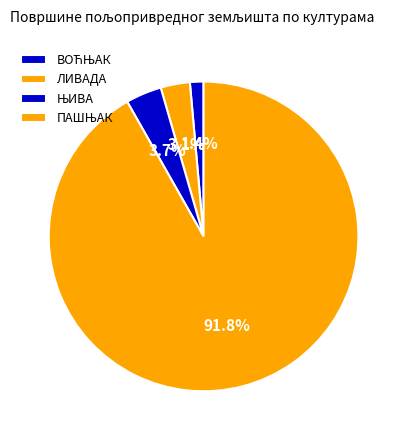

Rank the categories by value from lowest to highest.

ВОЋЊАК, ЛИВАДА, ЊИВА, ПАШЊАК